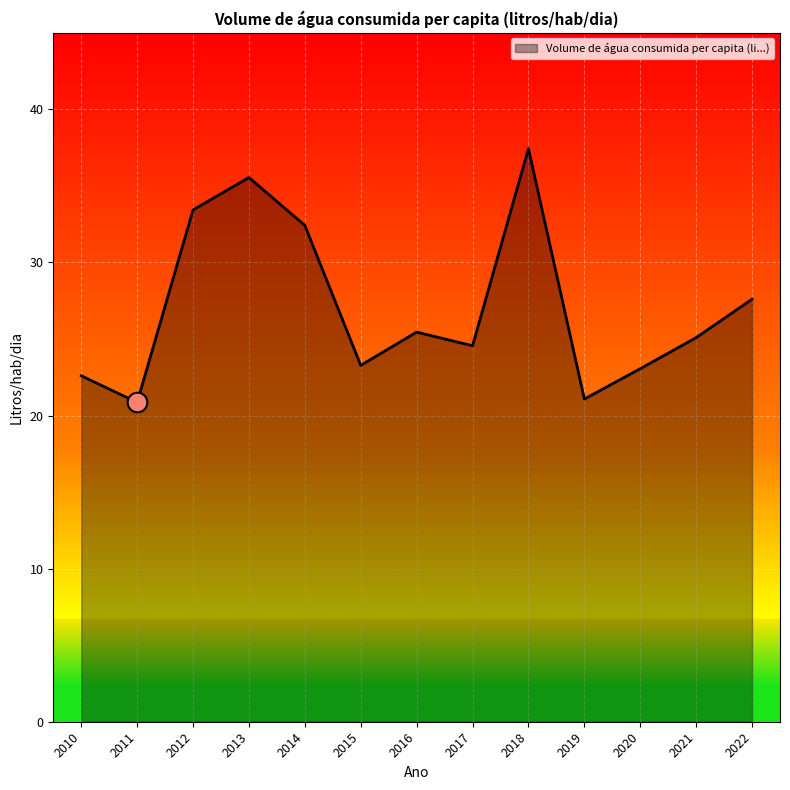

Between 2011 and 2010, which is larger?

2010